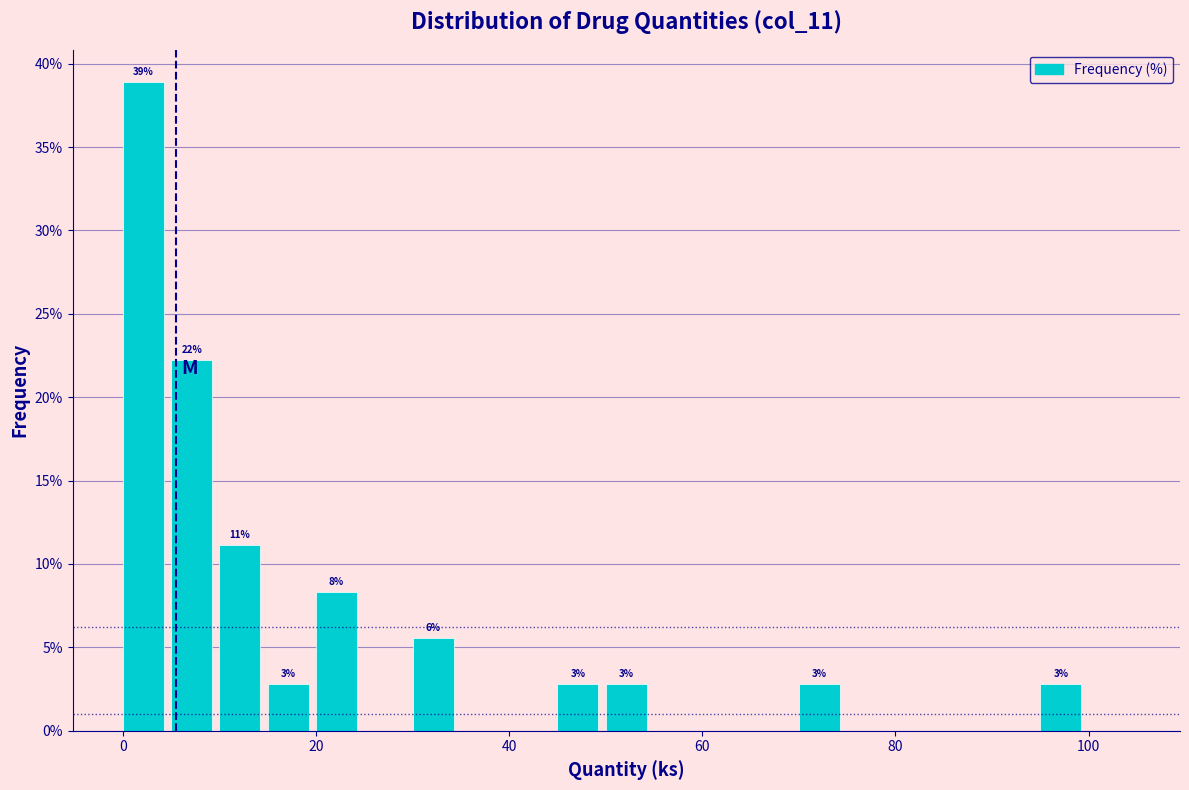

Around what value on the x-axis is the tallest bar? Give the approximate position of its centre, as read against the axis.

2